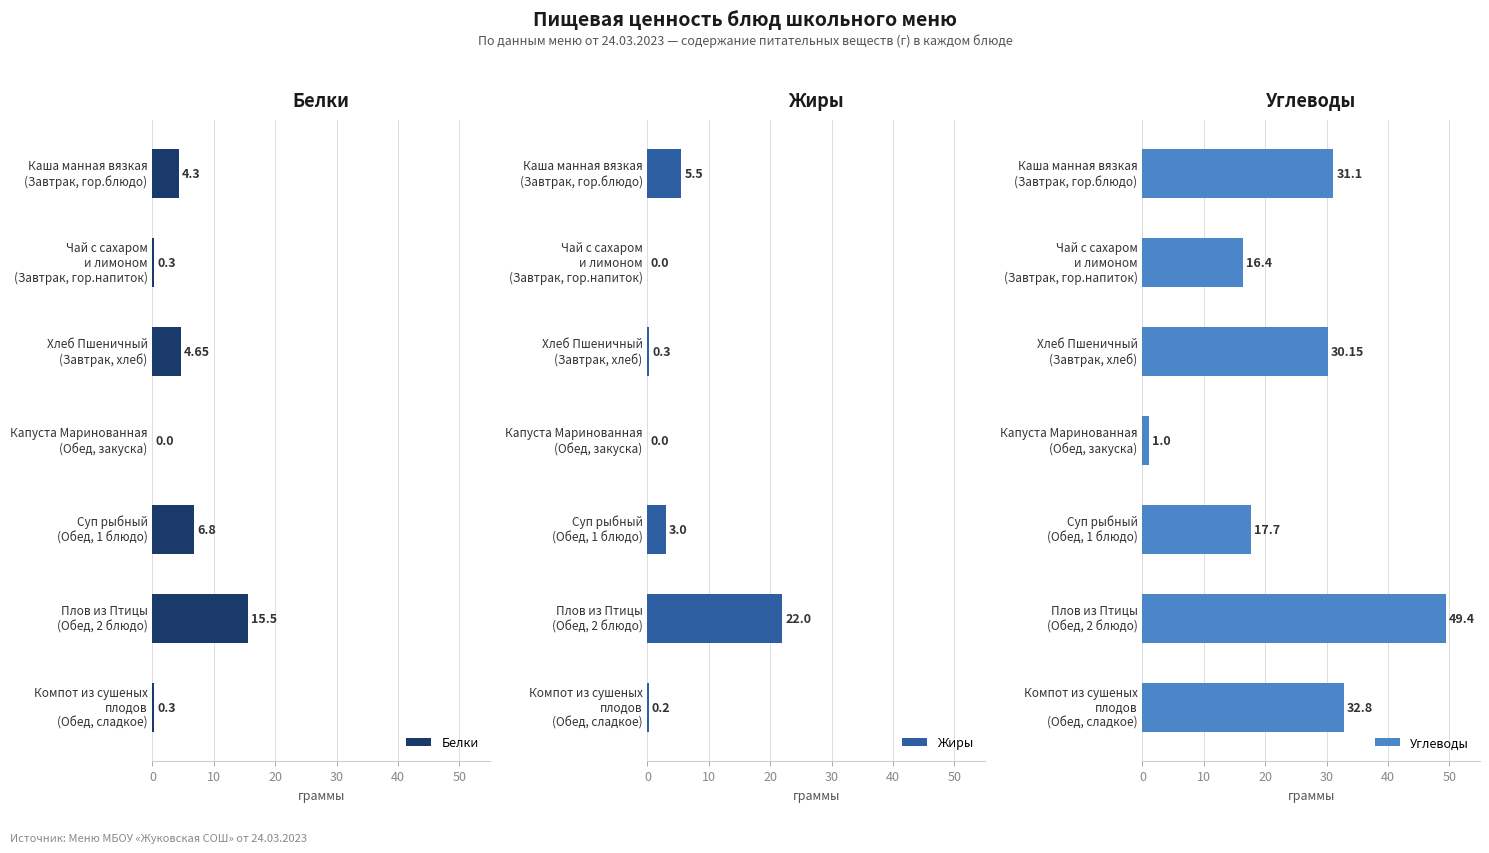

At how many categories does at least one series exceed 3?

6